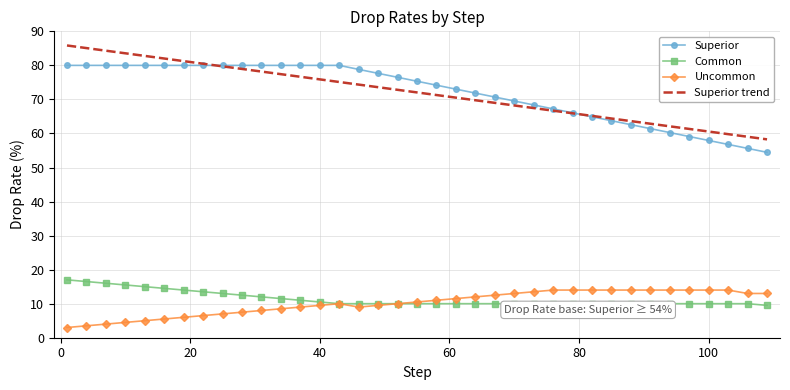

What is the minimum value shown in the chart?

3.0